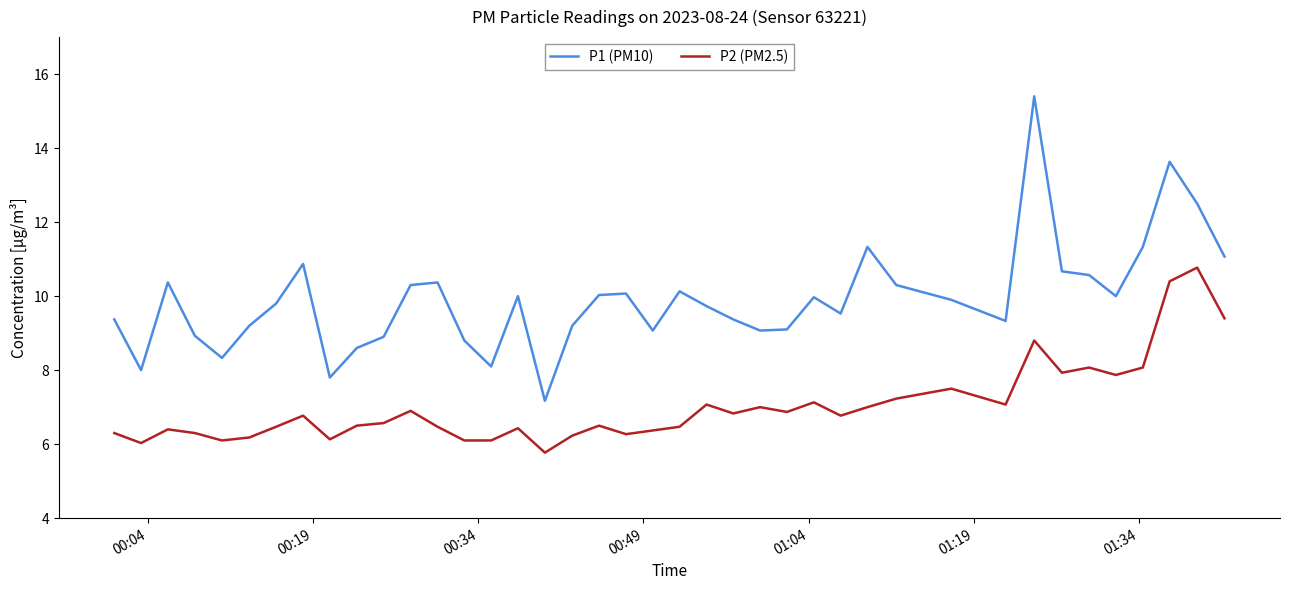

List the series in order of their peak value, highest first.

P1 (PM10), P2 (PM2.5)